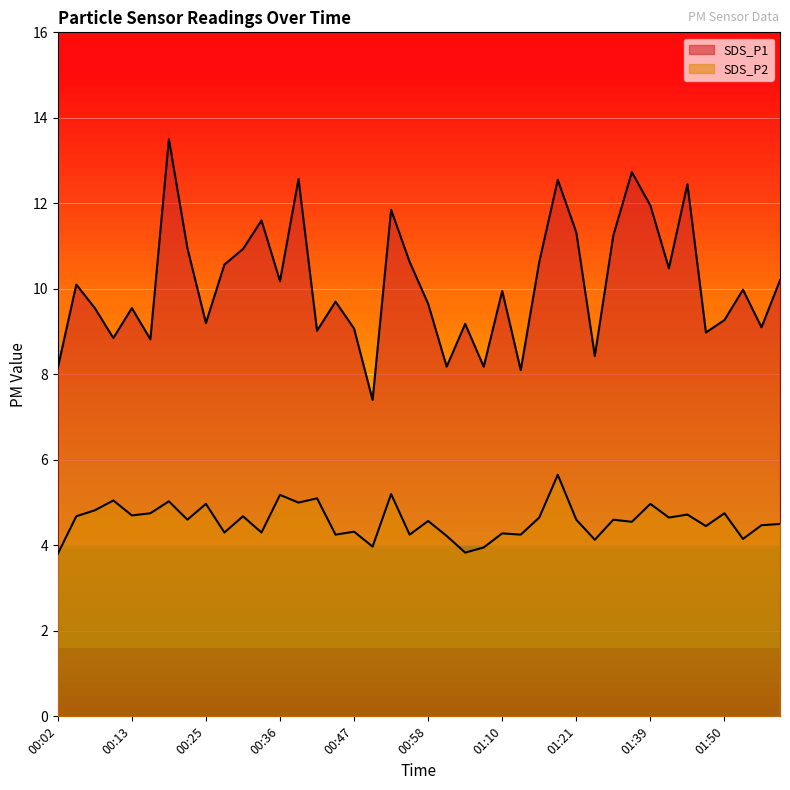

At which label does SDS_P1 reach its minimum?

00:50